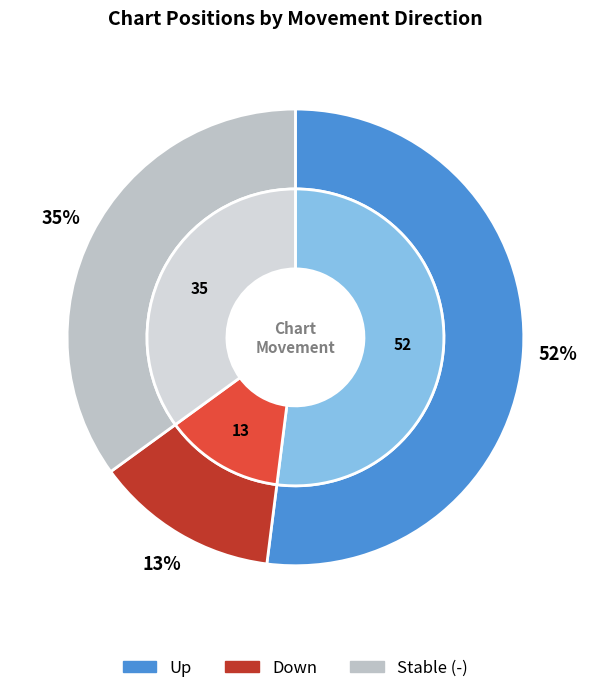

Which category has the biggest portion of the pie?

up